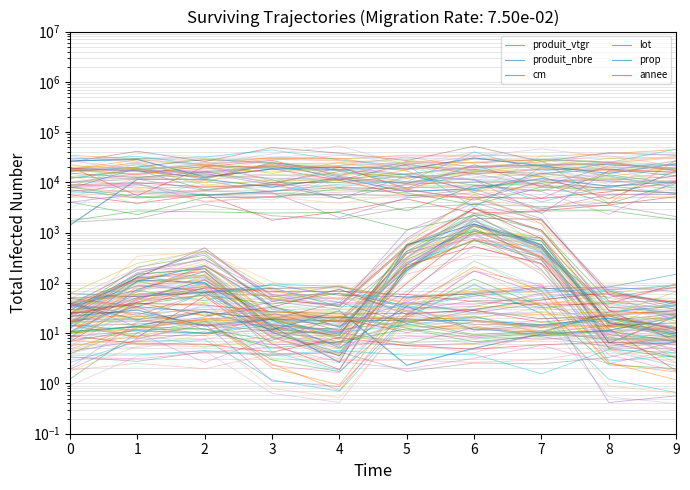

Count the number of data series in this chart.

6